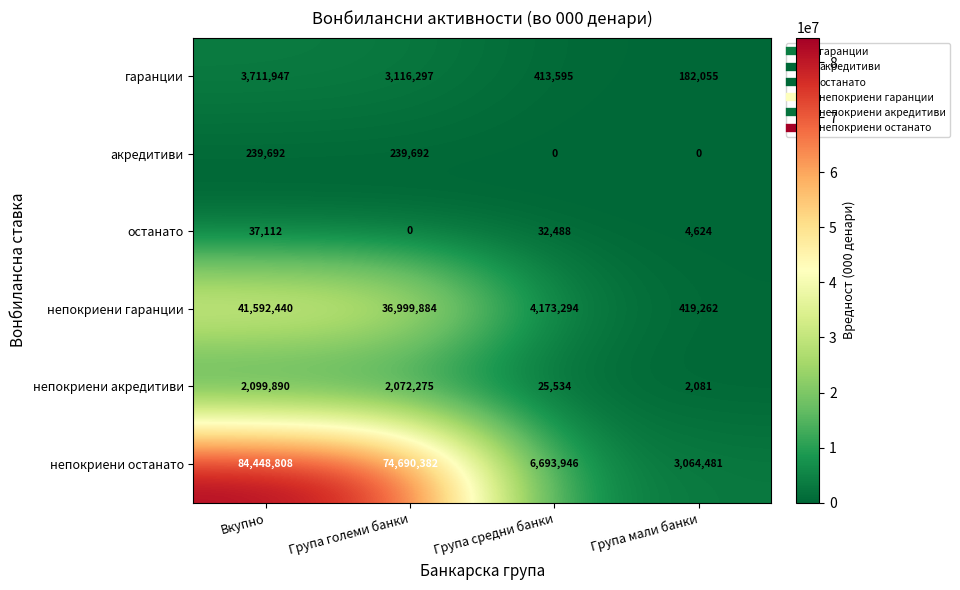

List the series in order of their peak value, lowest first.

останато, акредитиви, непокриени акредитиви, гаранции, непокриени гаранции, непокриени останато